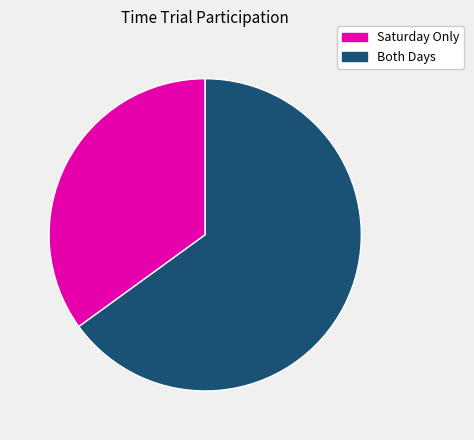

Which has a higher value, Saturday Only or Both Days?

Both Days